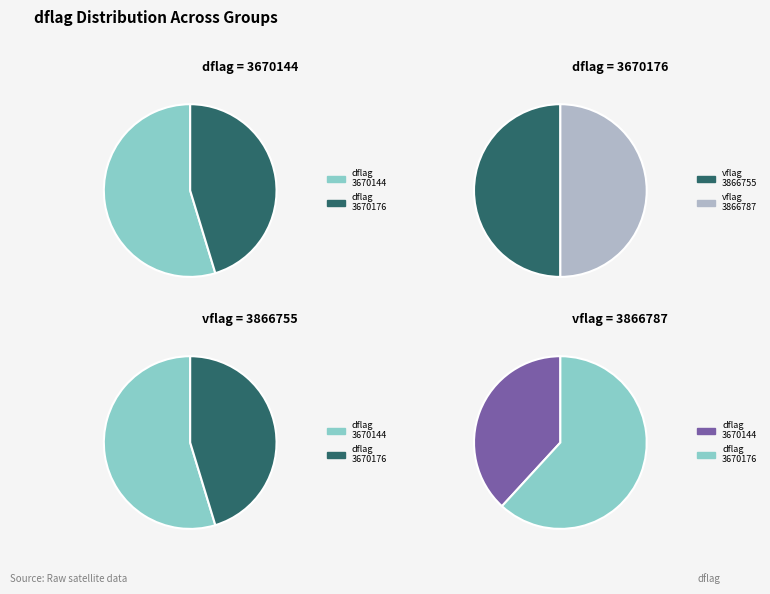

How many segments does this pie chart have?

2